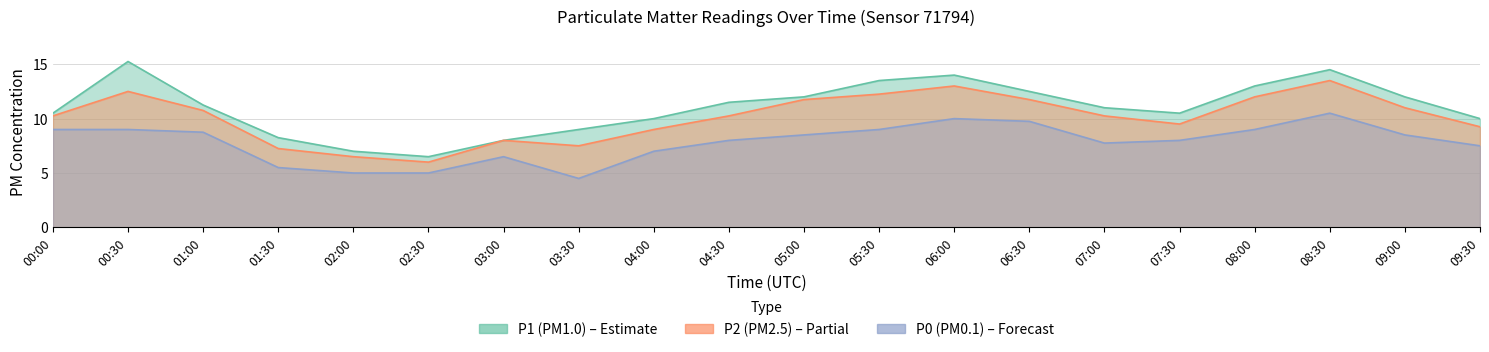

At which category does P1 reach its first local valley?

02:30